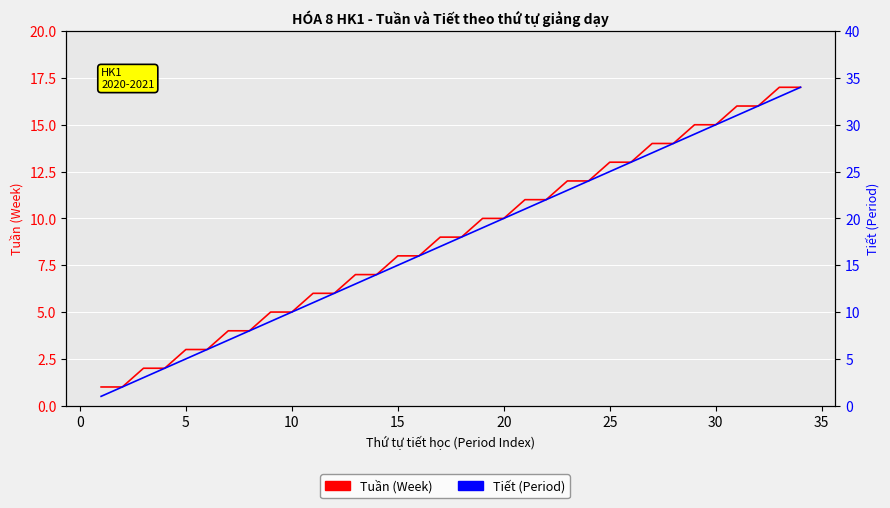

Reading left to right, transcribe all the data shown in this chart.

Tuần (Week): 1	1	2	2	3	3	4	4	5	5	6	6	7	7	8	8	9	9	10	10	11	11	12	12	13	13	14	14	15	15	16	16	17	17
Tiết (Period): 1	2	3	4	5	6	7	8	9	10	11	12	13	14	15	16	17	18	19	20	21	22	23	24	25	26	27	28	29	30	31	32	33	34